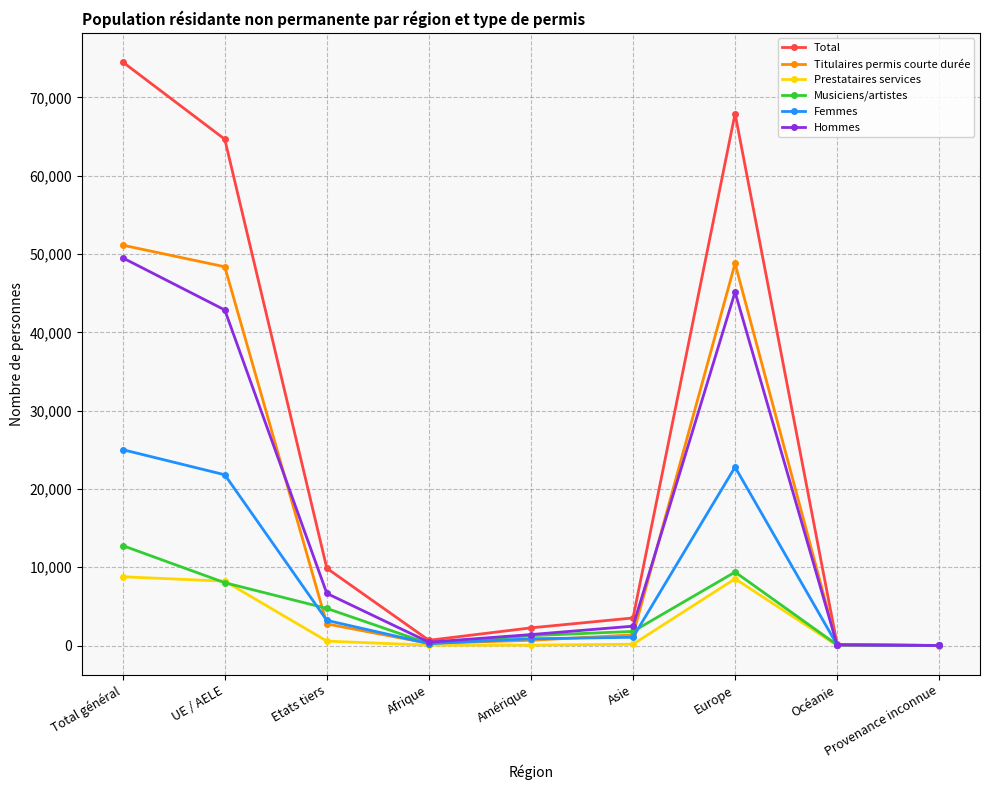

Which series has the widest spread of values?

Total